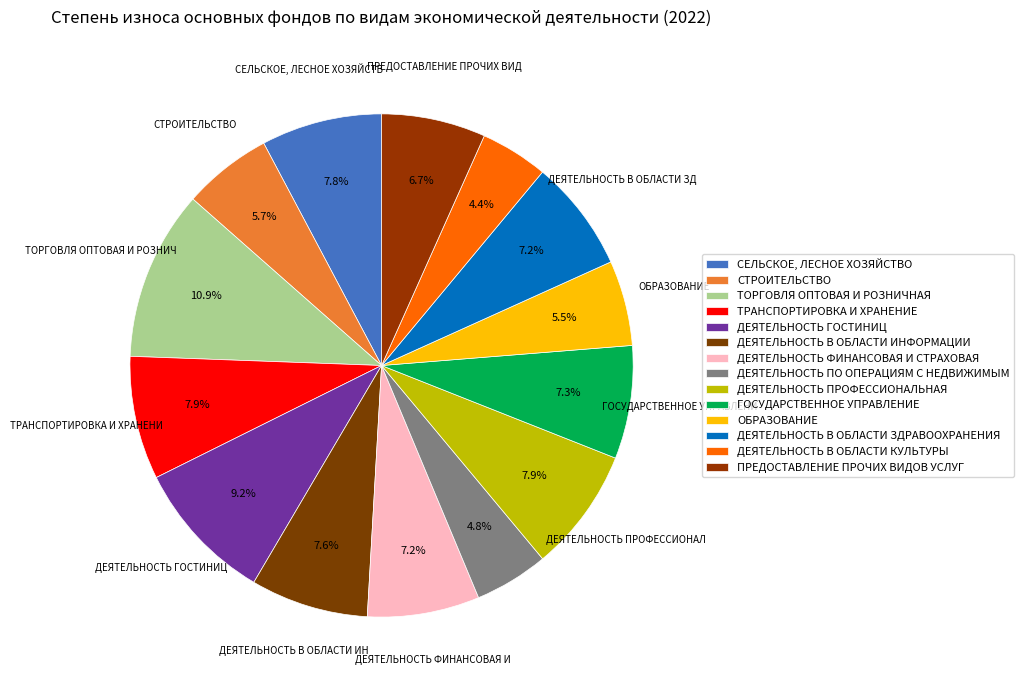

Which slice is the smallest?

ДЕЯТЕЛЬНОСТЬ В ОБЛАСТИ КУЛЬТУРЫ